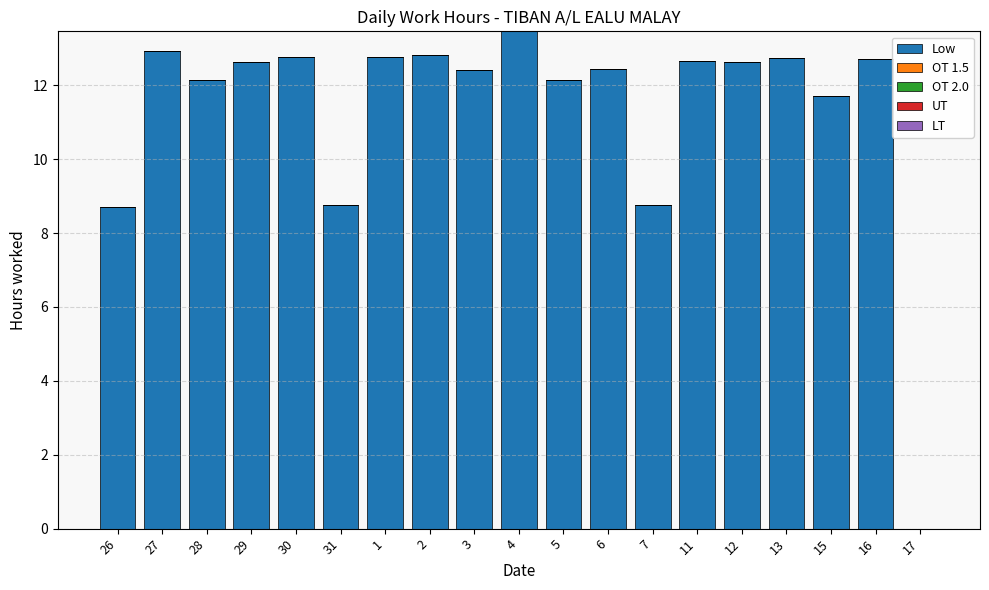

Which has a higher value, 6 or 16?

16